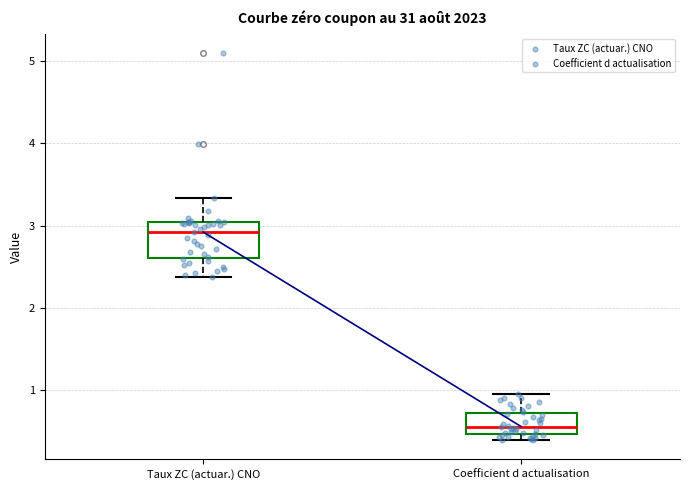

Reading left to right, transcribe this box plot: for each box, give where its median line is, the range the box spans, and where its two whiskers end, as read against the y-axis. The values are not printed on the chart, so give them approximately, as read against the axis.

Taux ZC (actuar.) CNO: median 2.9, box 2.6 to 3.0, whiskers 2.4 to 3.3
Coefficient d actualisation: median 0.6, box 0.5 to 0.7, whiskers 0.4 to 1.0